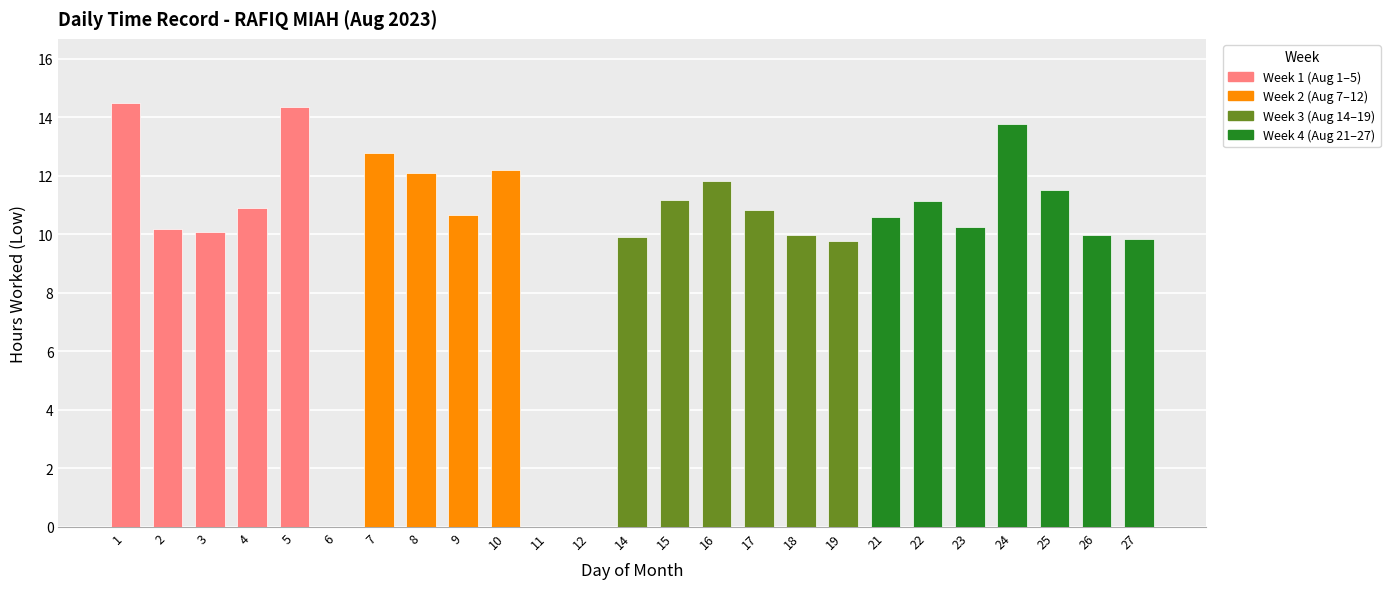

True or false: the data shows 15.8 at 16.

False